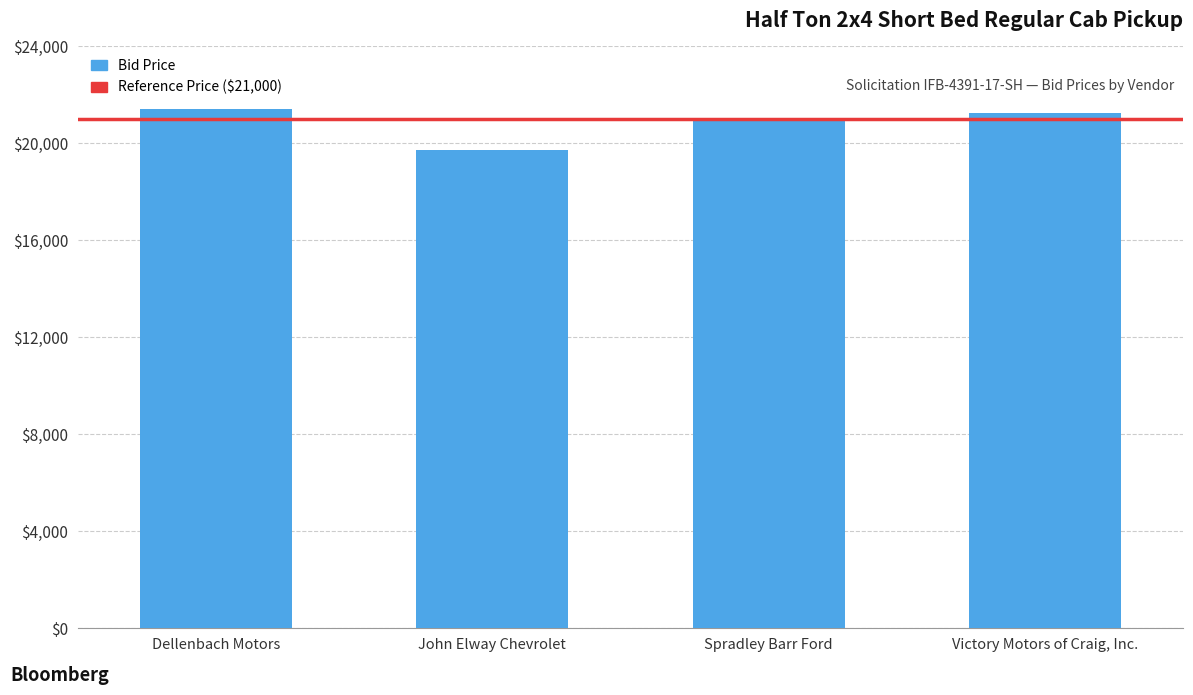

What is the maximum value shown in the chart?

21438.0